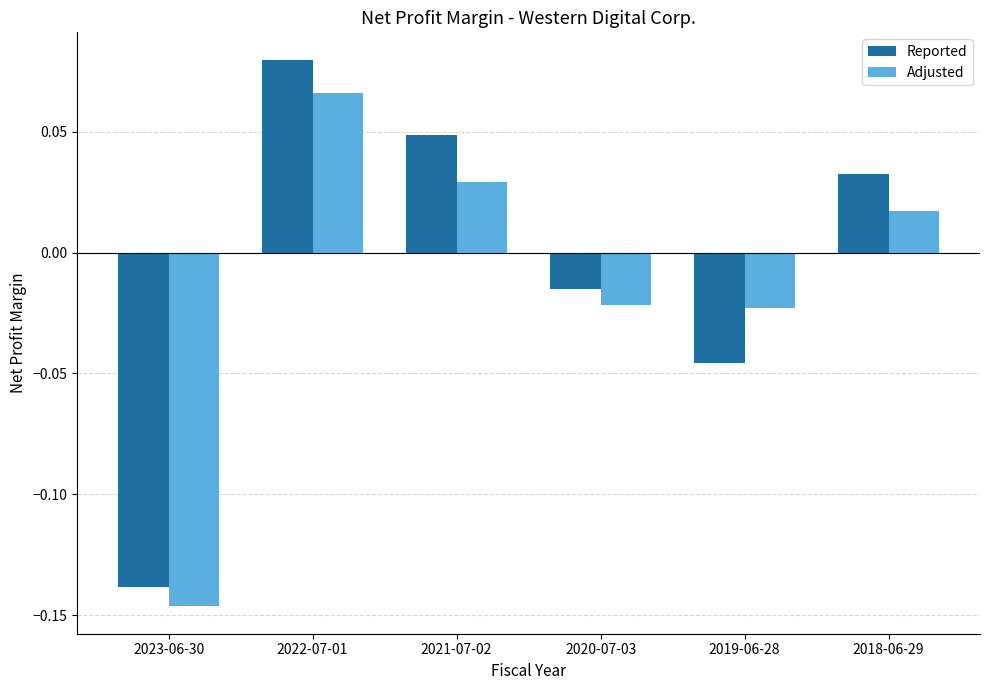

At which label is Adjusted closest to 0?

2018-06-29